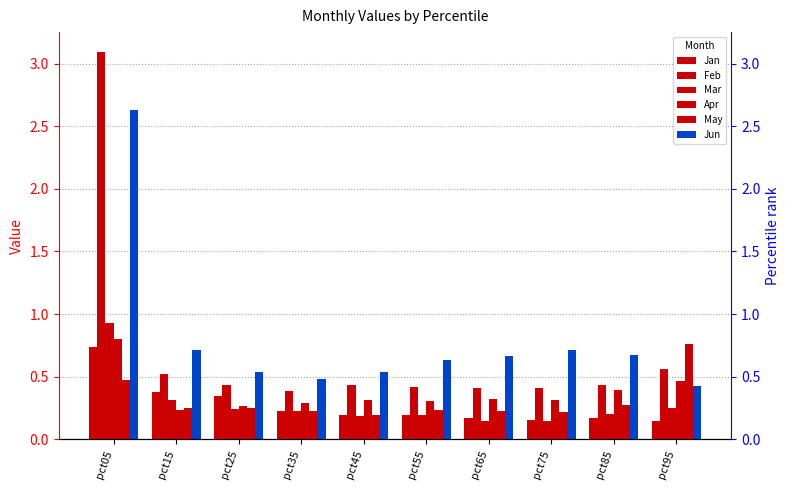

Which series has the largest total across all categories?

Jun